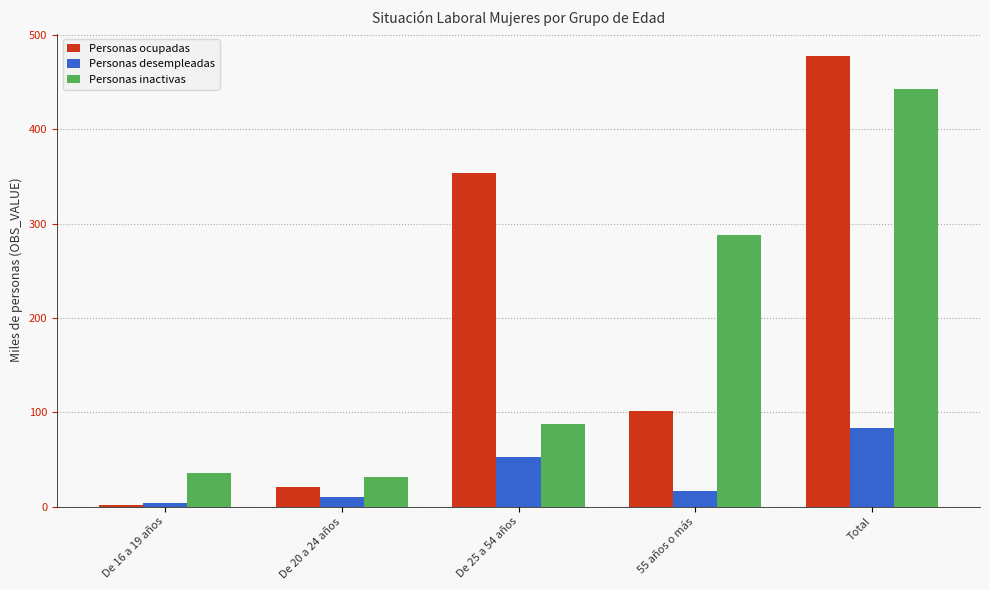

Where is Personas desempleadas nearest to the value 43?

De 25 a 54 años